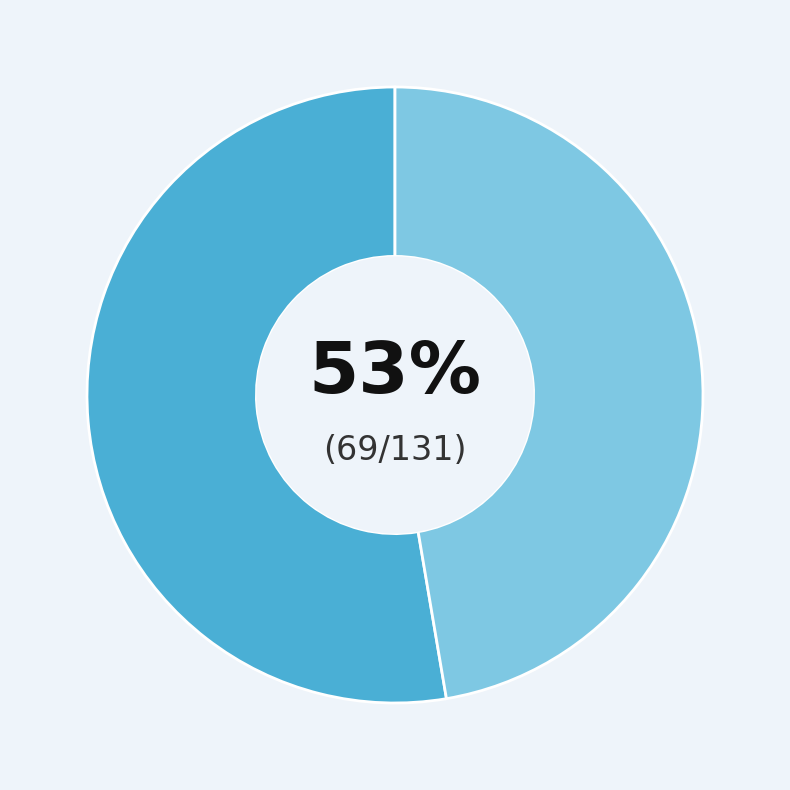

Is there any slice that represents more than half of the pie?

Yes